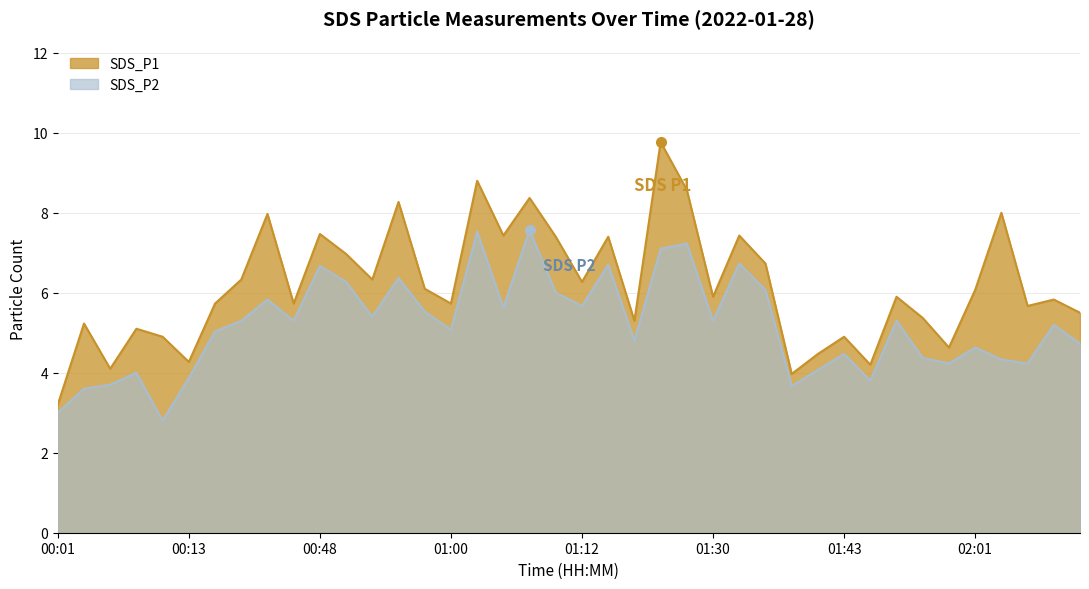

How many lines are shown in the chart?

2